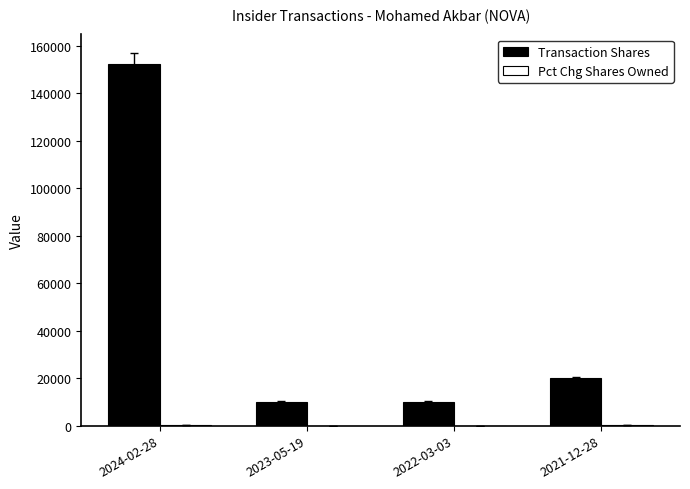

Where is Transaction Shares nearest to the value 81225?

2021-12-28